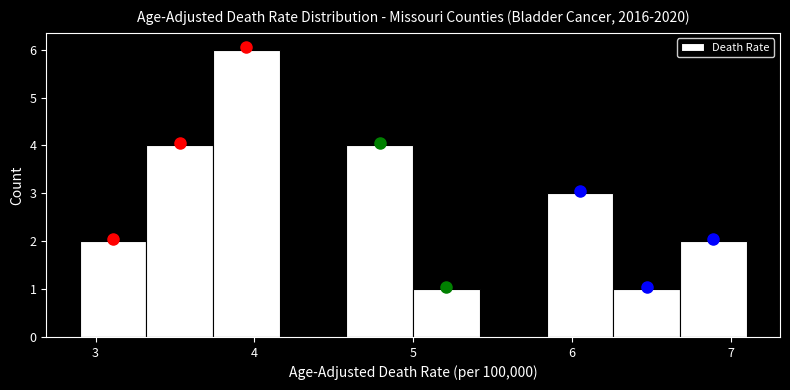

What is the height of the bar covering 3.32 to 3.74 on the x-axis? Neither the bar edges nor the heights are printed on the chart, so give them approximately, as read against the axes.

4